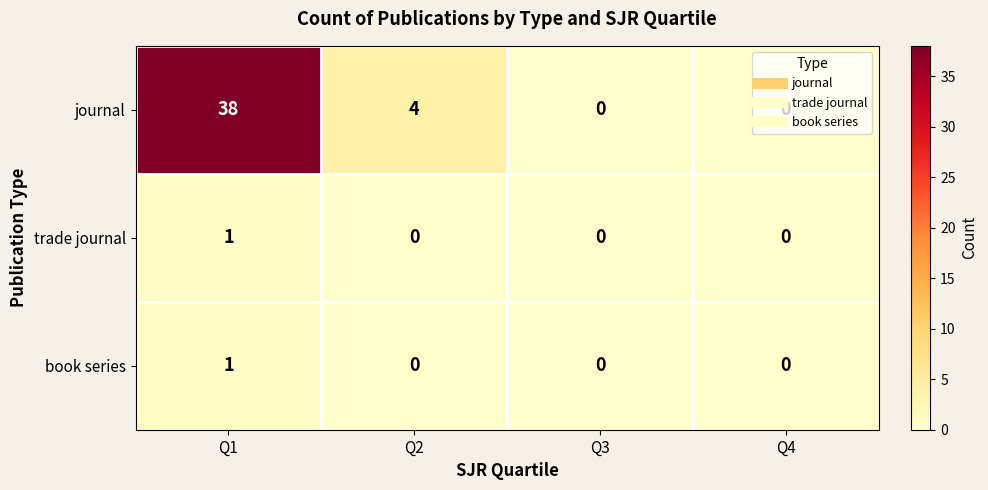

The book series series shows 0 at Q2. True or false?

True